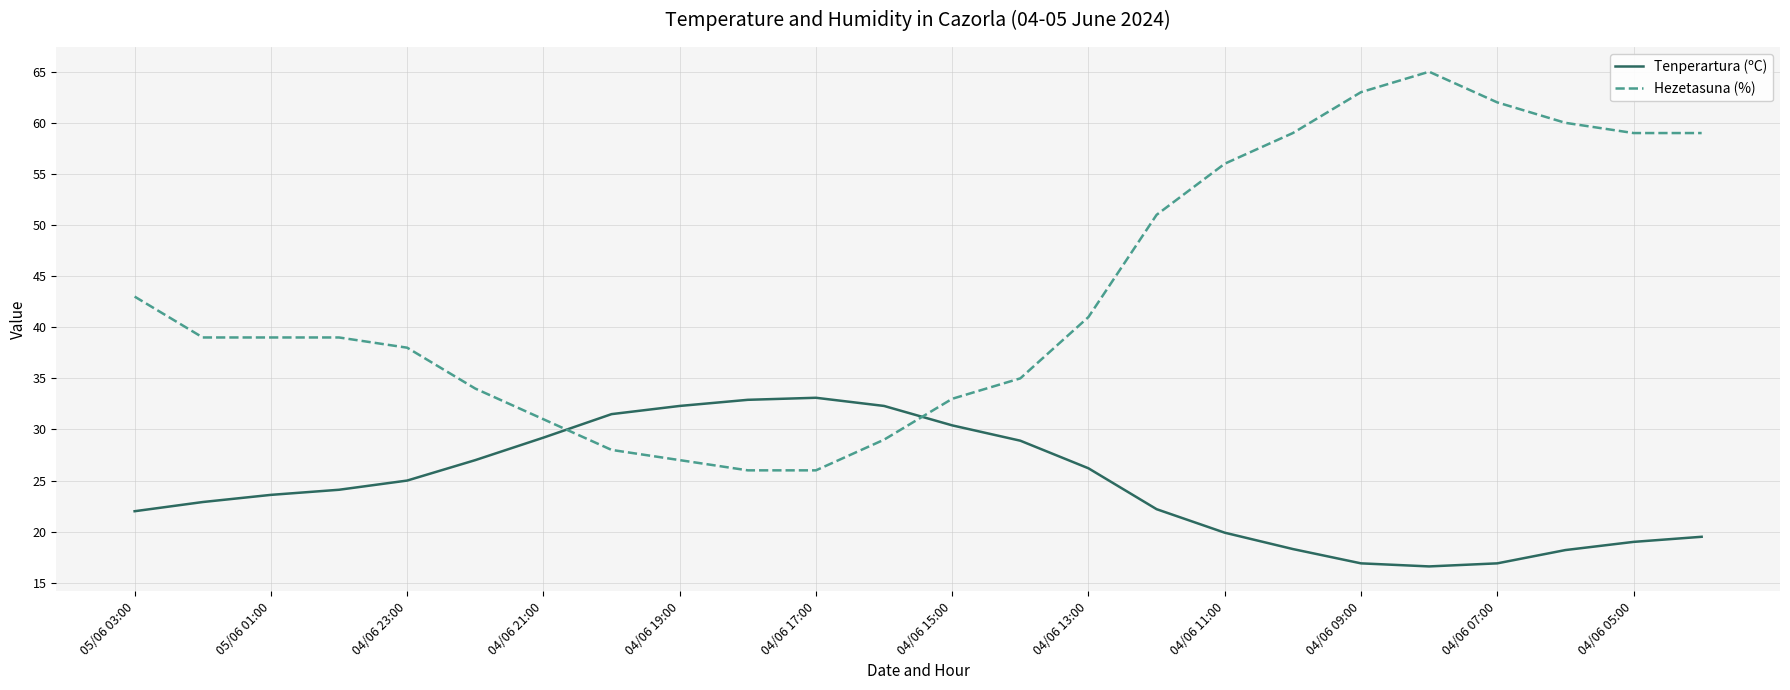

Is this an area chart (filled region under the line)?

No